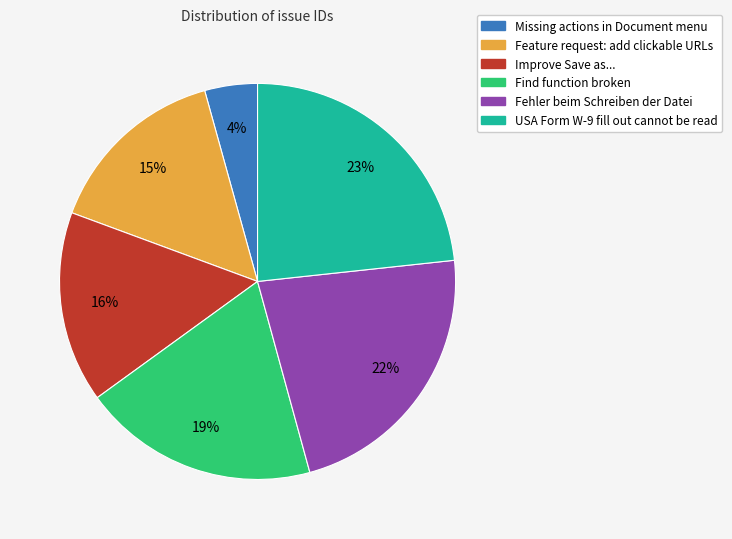

To the nearest percent, what is the difference between the largest and smallest slice percentages?

19%